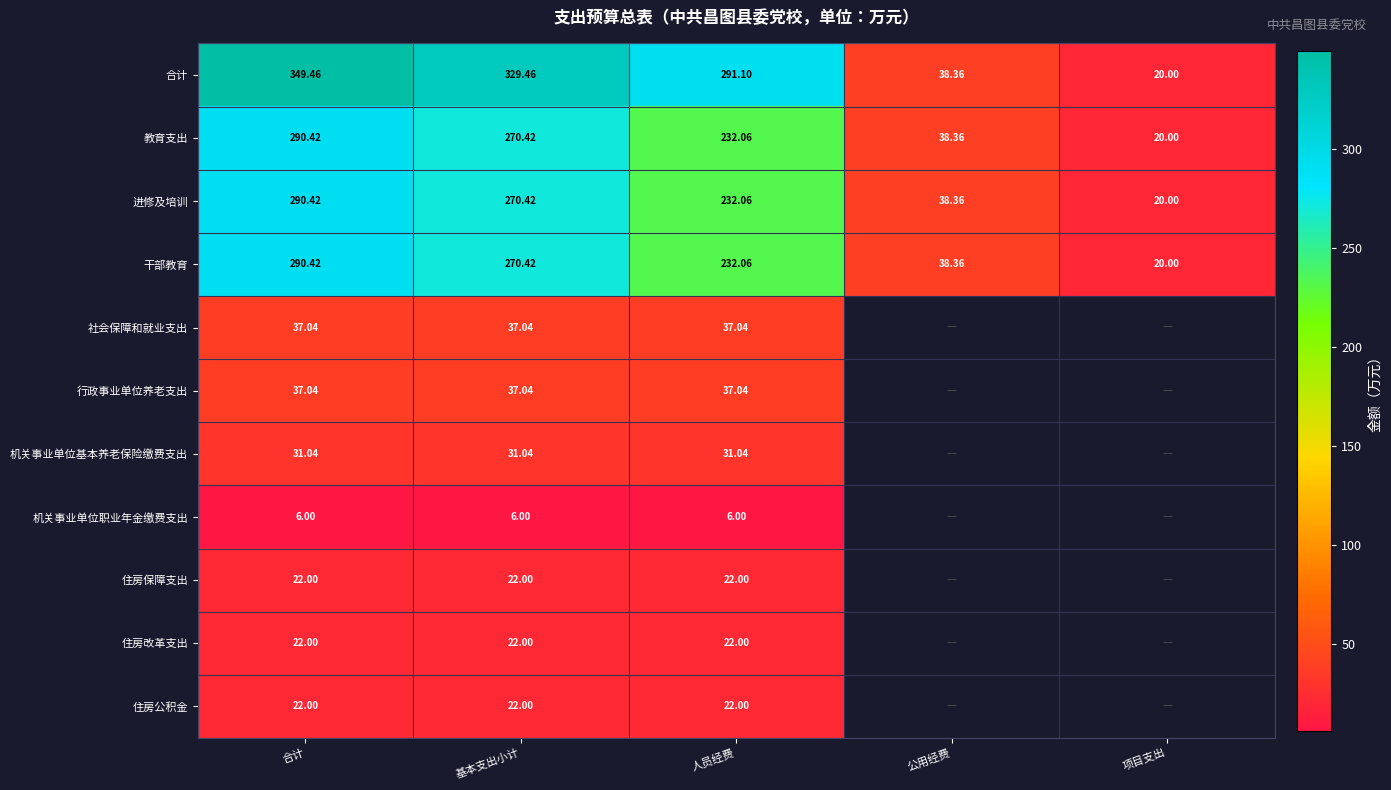

At which label is 进修及培训 closest to 155?

人员经费